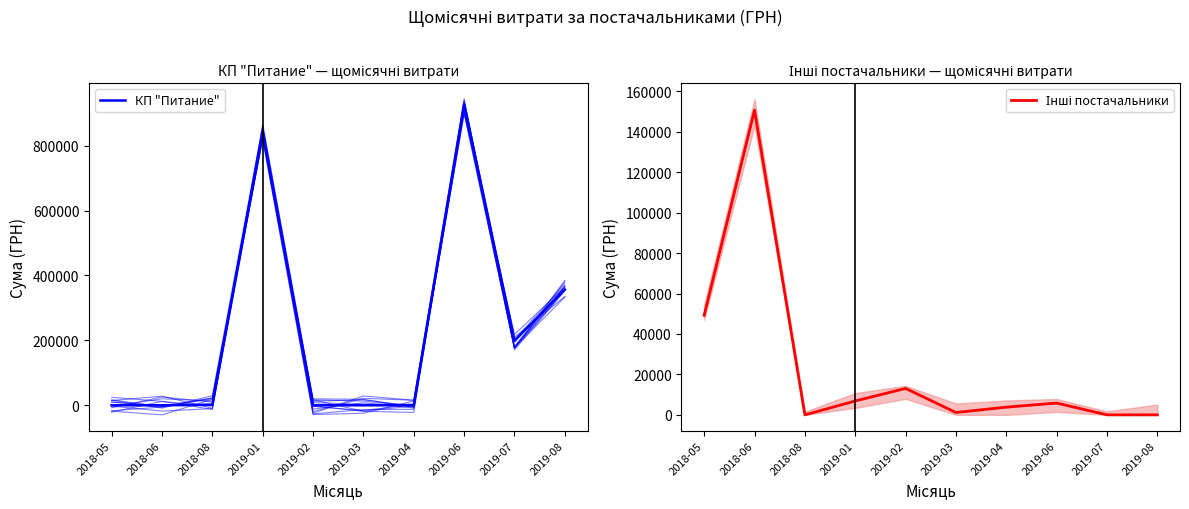

True or false: КП "Питание" and Інші постачальники cross at least once.

True